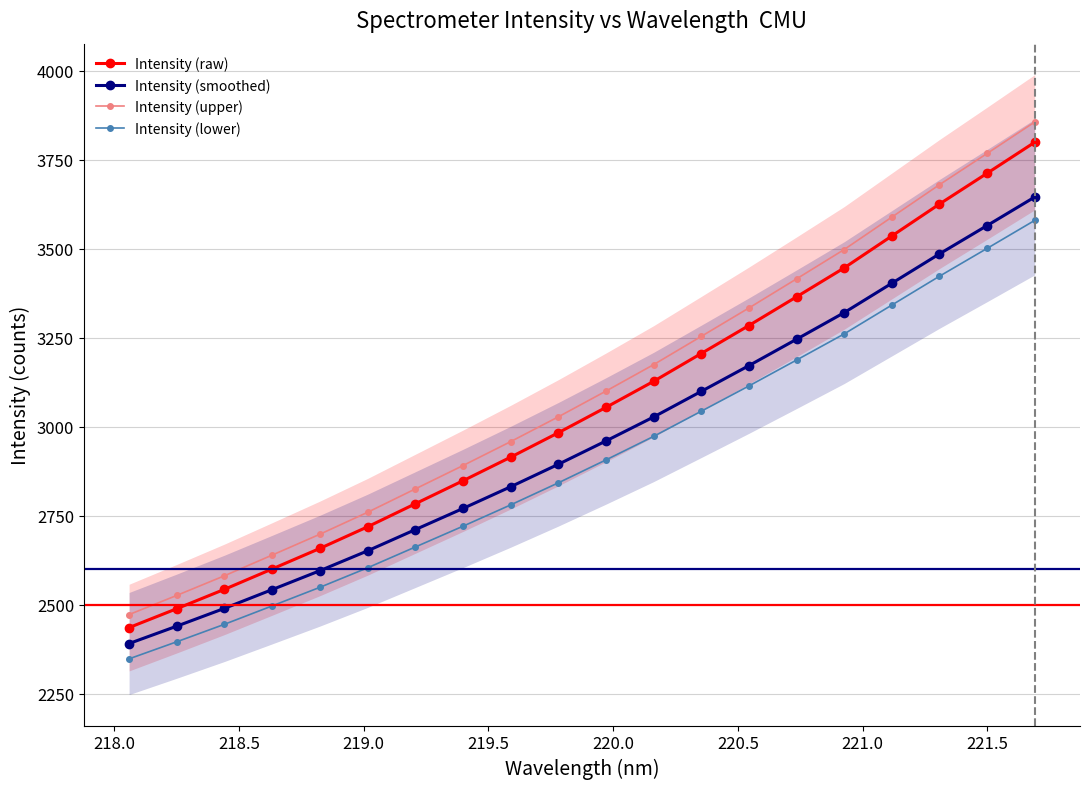

What is the value of the Intensity (lower) point at the 10th from the left?

2842.0